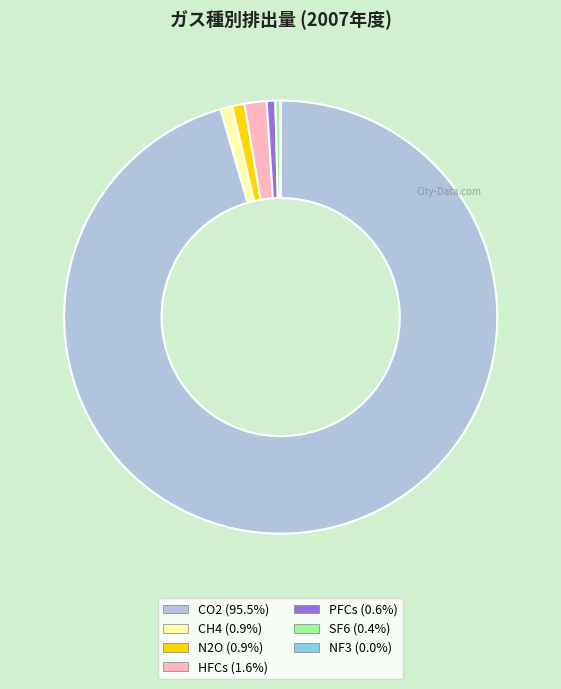

Is the sum of HFCs and SF6 greater than half?

No